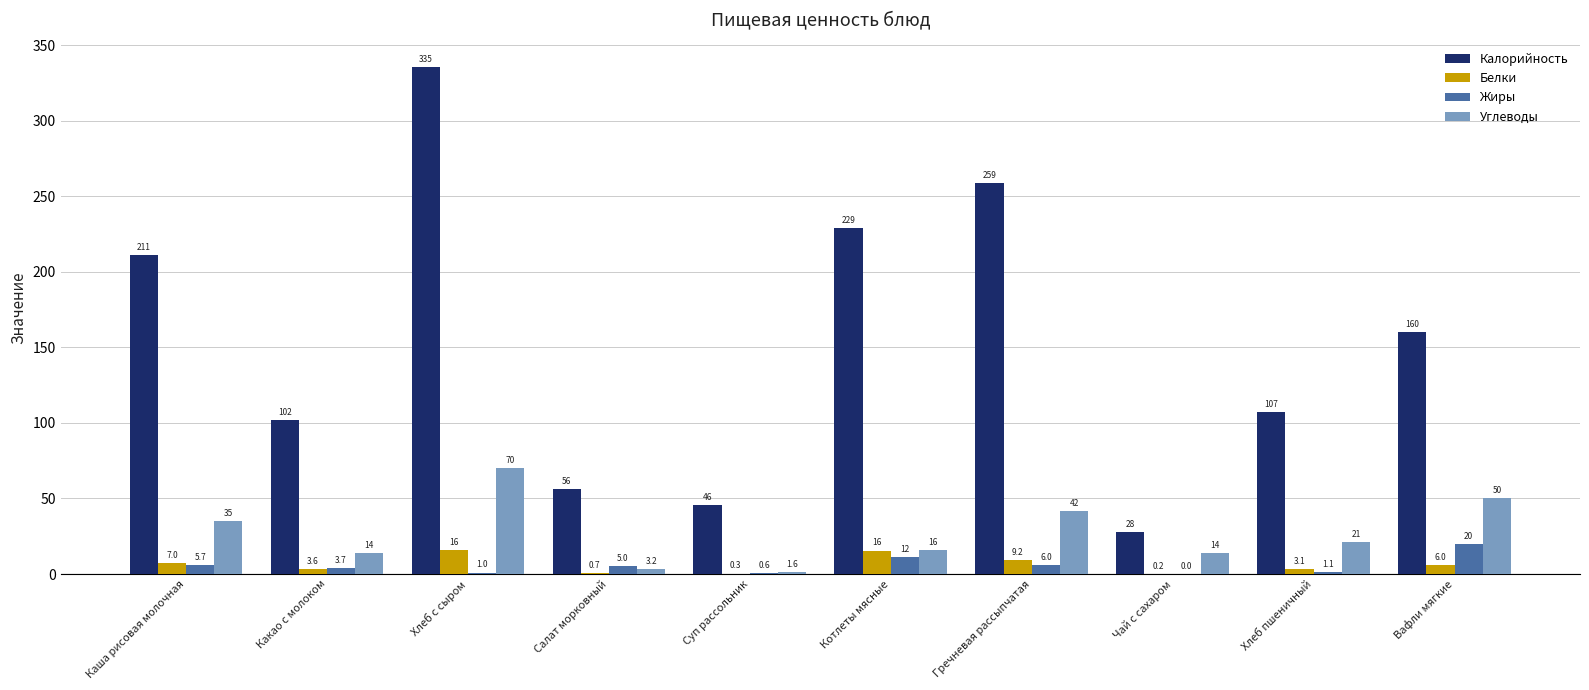

Which category has the highest value in the Углеводы series?

Хлеб с сыром